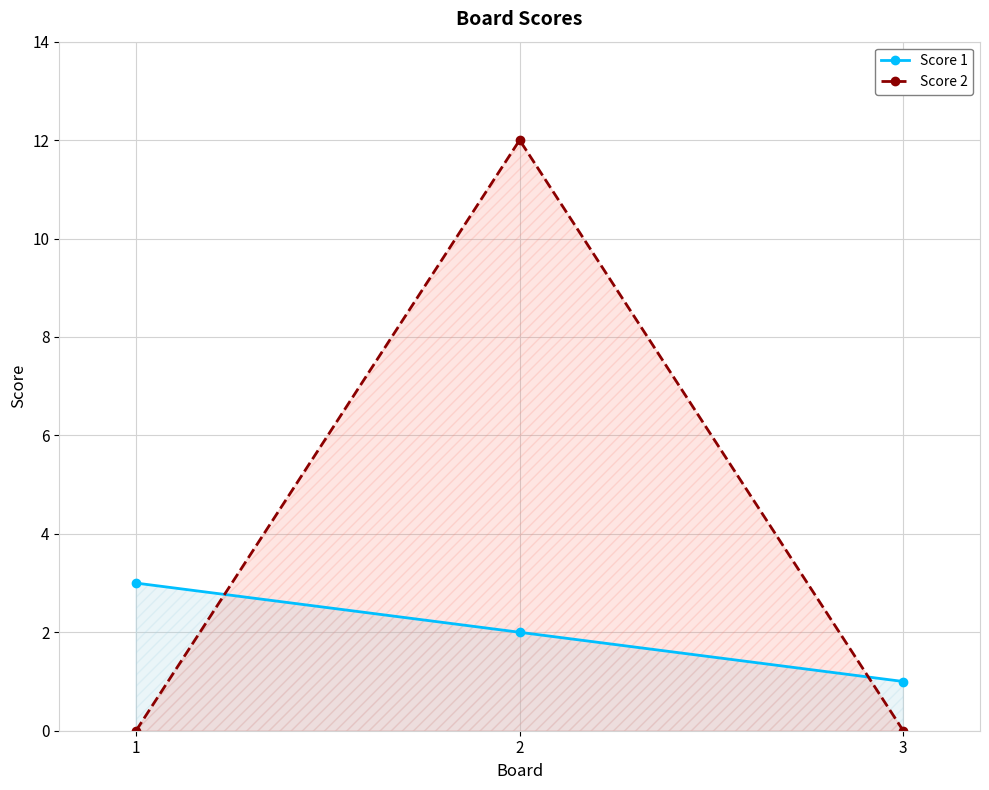

Rank the series at 2 from highest to lowest value.

Score 2, Score 1